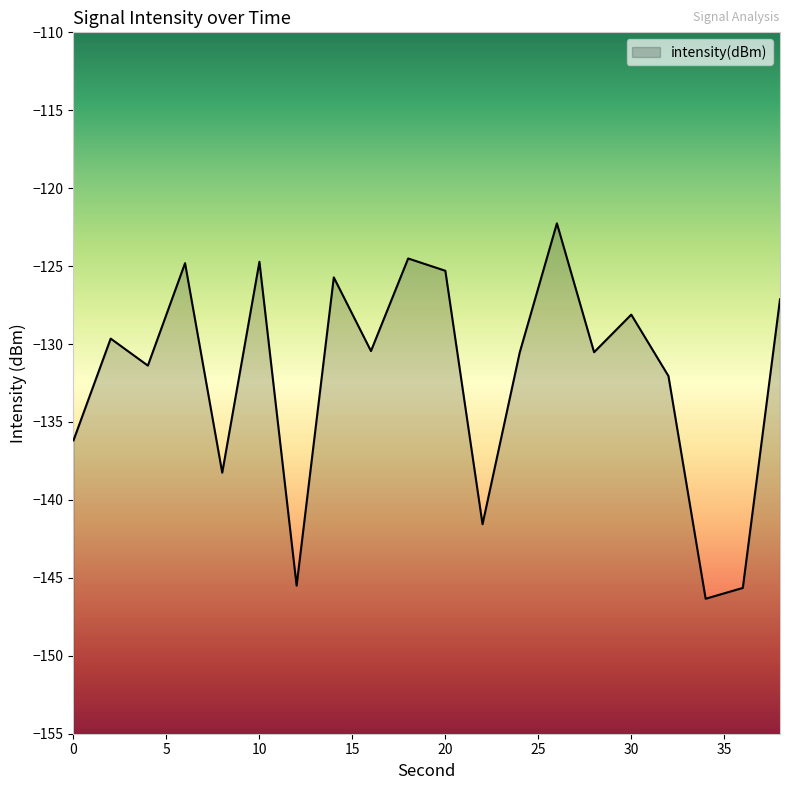

The value at 24 is -227.0. True or false?

False